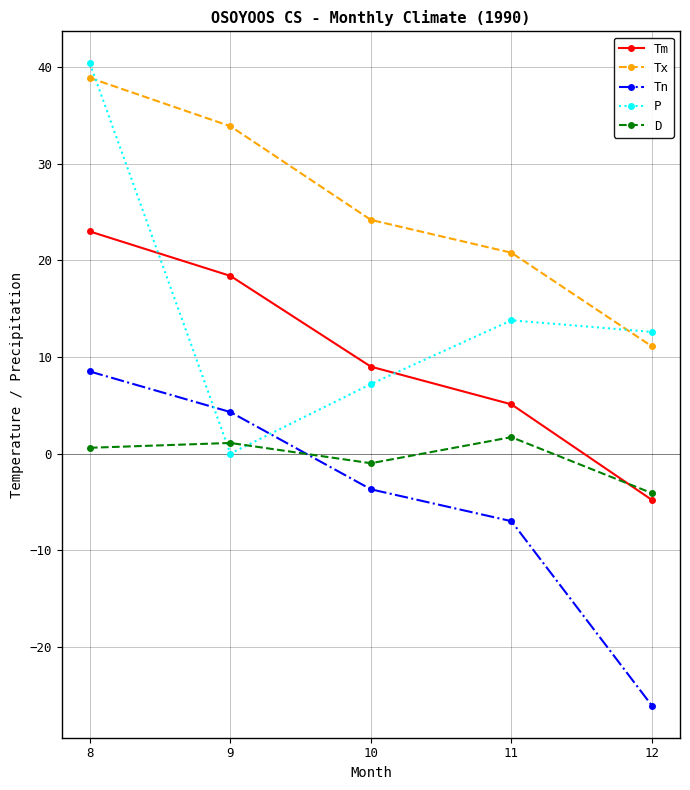

Reading left to right, what are all the values shown in this chart?

Tm: 23.0	18.4	9.0	5.1	-4.8
Tx: 38.9	33.9	24.2	20.8	11.1
Tn: 8.5	4.3	-3.7	-7.0	-26.1
P: 40.4	0.0	7.2	13.8	12.6
D: 0.6	1.1	-1.0	1.7	-4.1